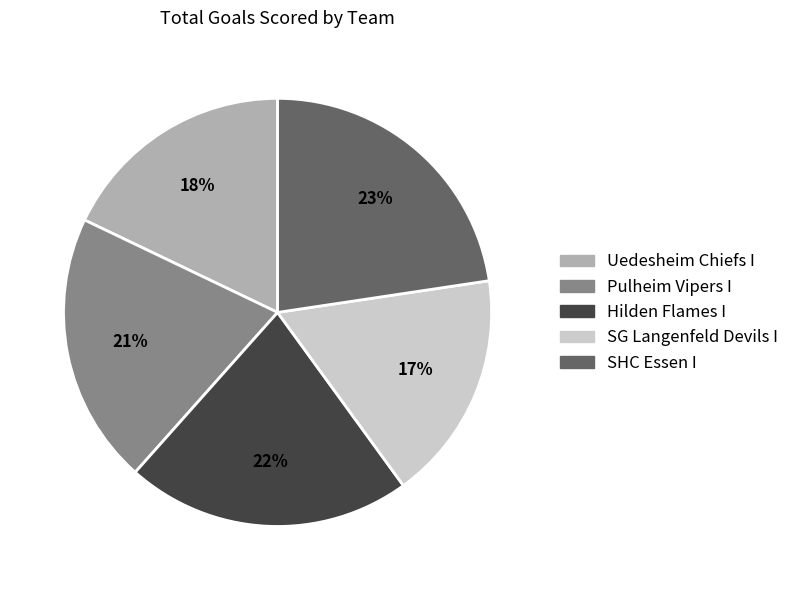

Which slice is the smallest?

SG Langenfeld Devils I